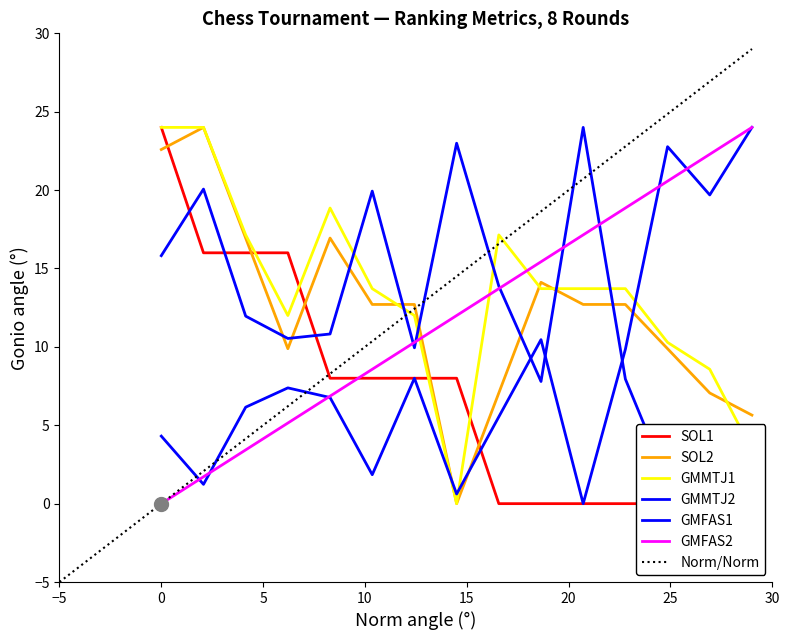

The GMFAS2 series shows 0.0 at 0. True or false?

True